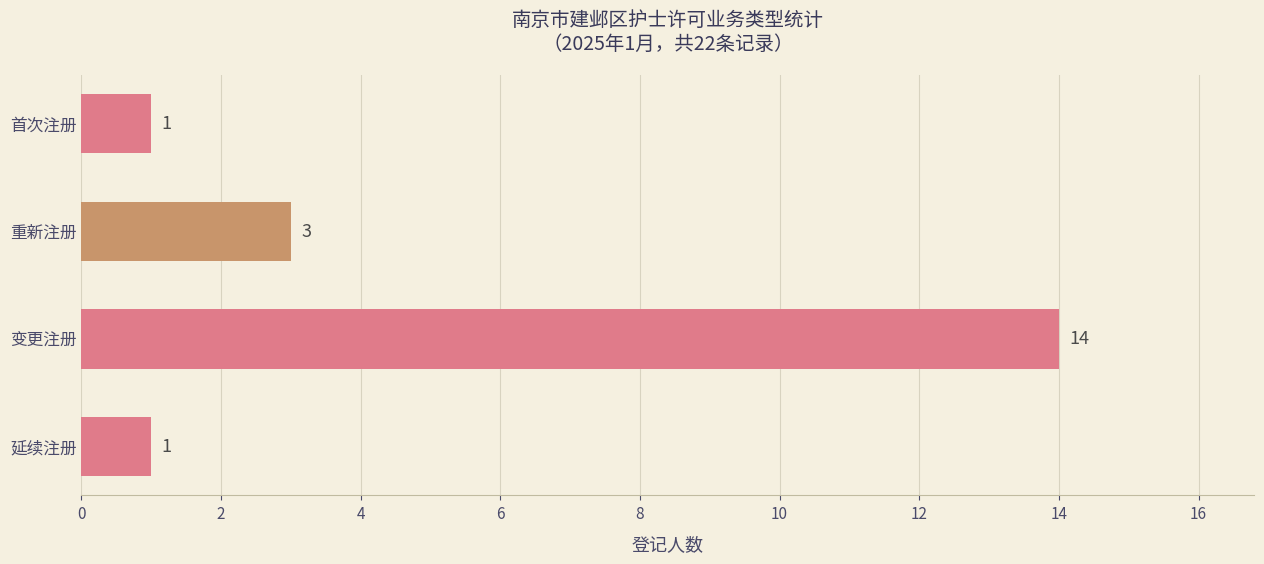

Count the values in the range 1 to 14.

4